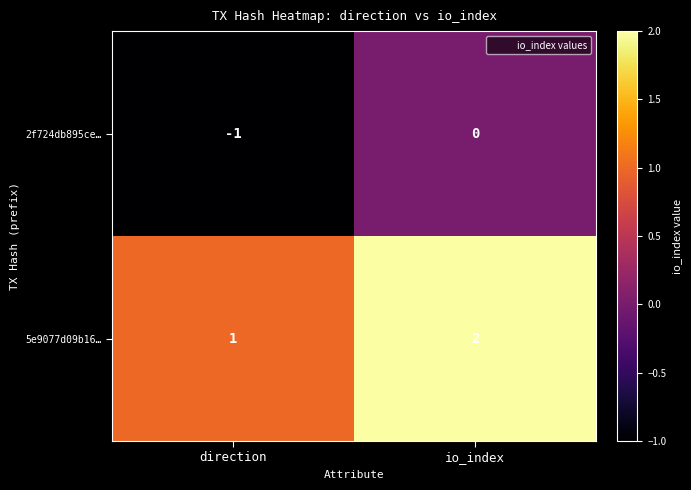

What is the sum of all 5e9077d09b16… values?

3